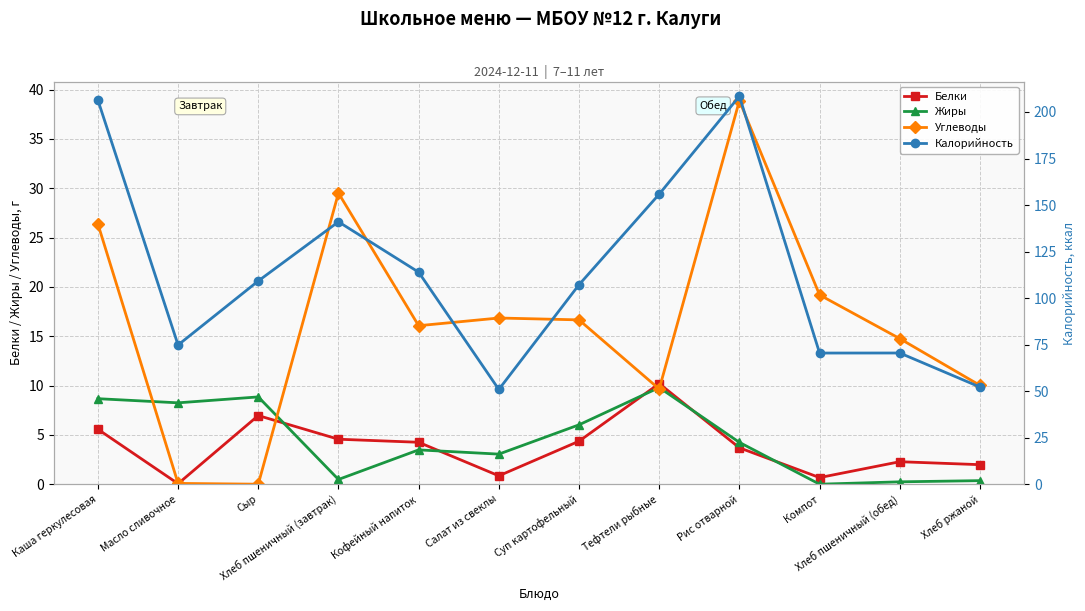

Which label corresponds to the largest value in the chart?

Рис отварной